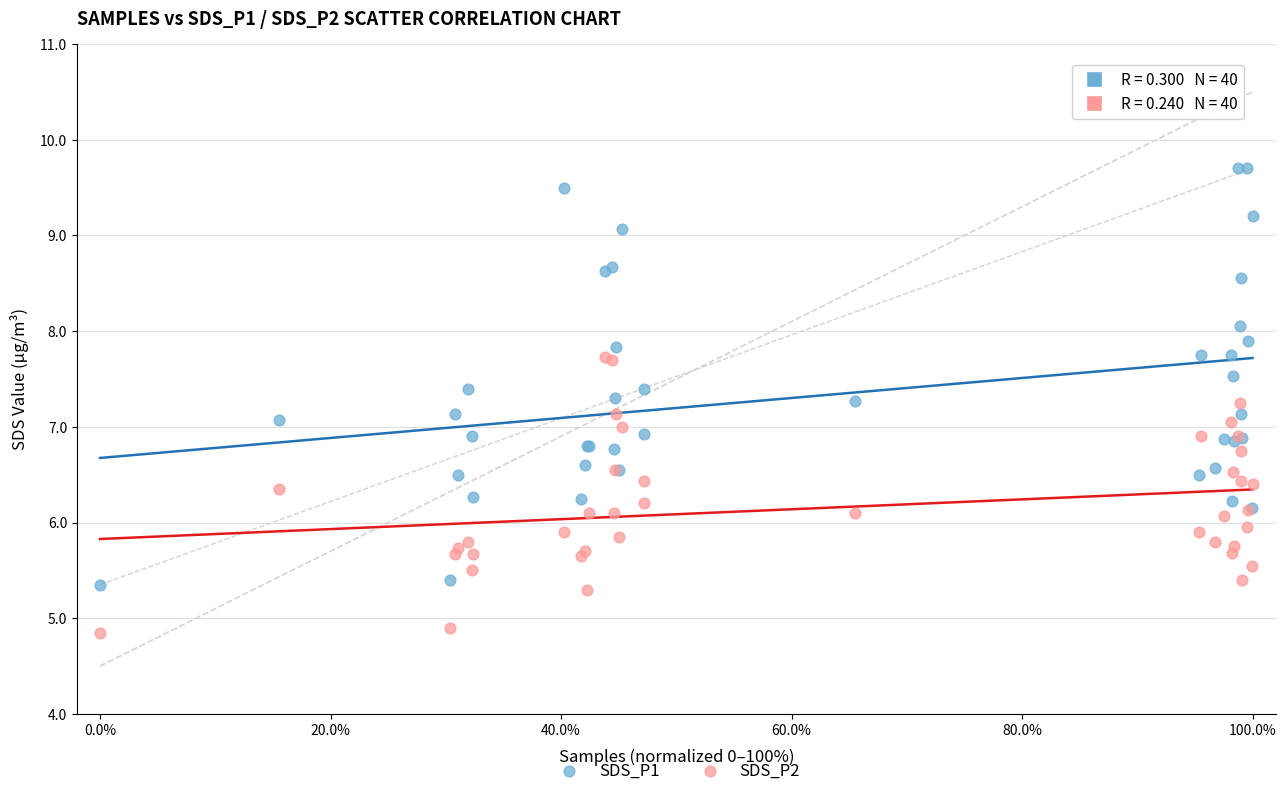

Which series has the largest Y range (max minus min)?

SDS_P1